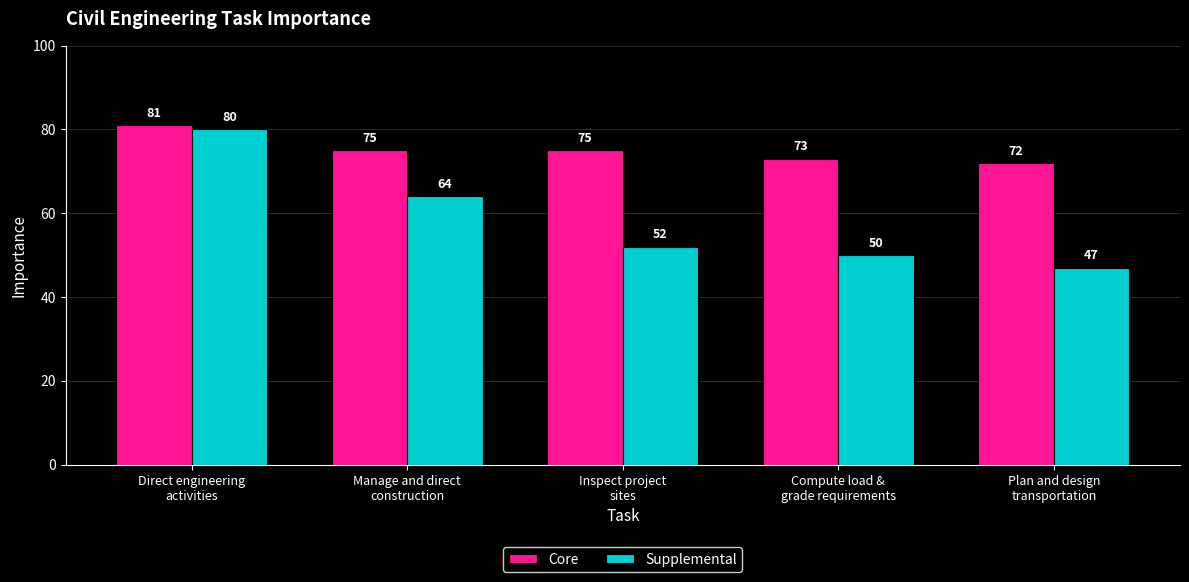

Which series has the largest total across all categories?

Core